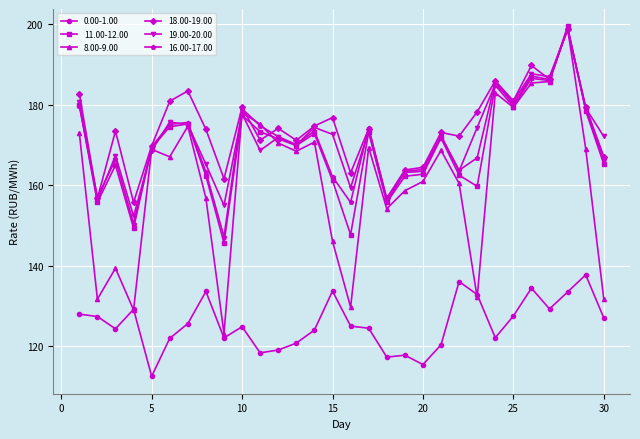

True or false: 0.00-1.00 and 16.00-17.00 intersect in this chart.

False